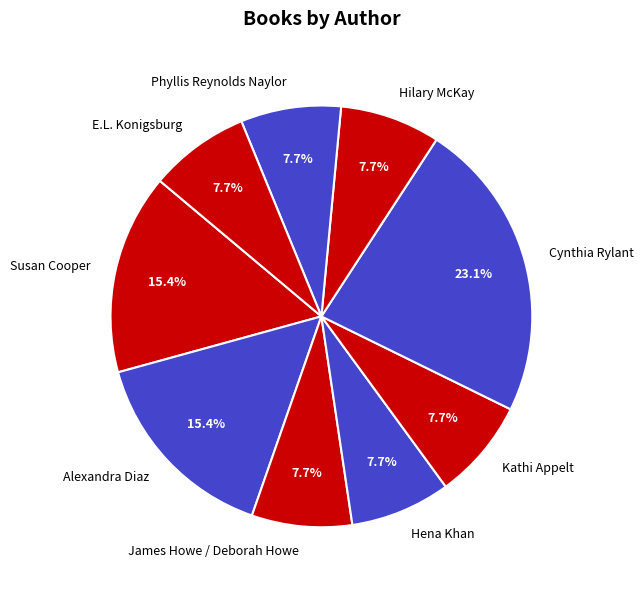

What is the ratio of the value at Kathi Appelt to the value at Phyllis Reynolds Naylor?

1.0